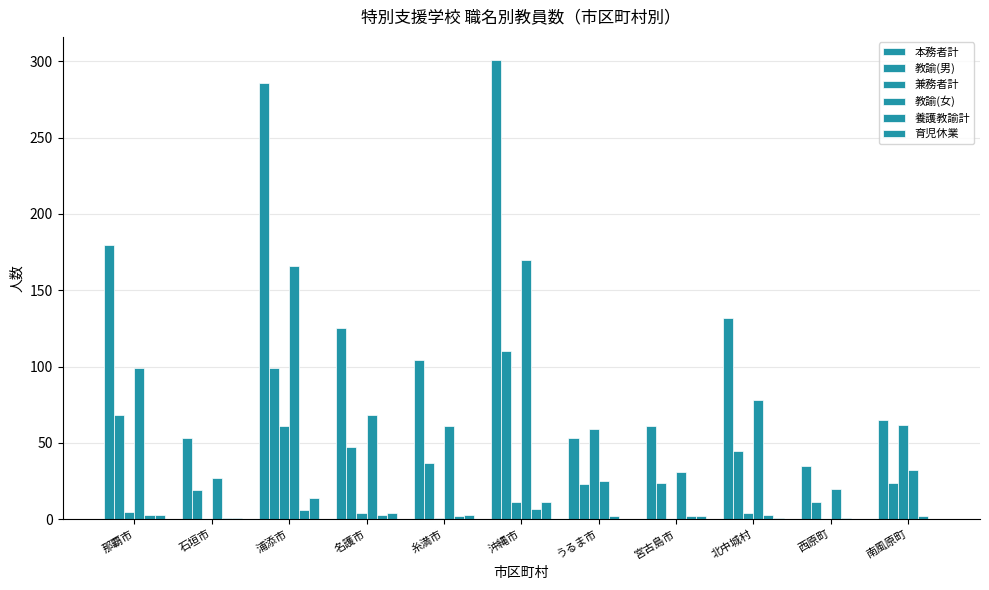

Reading right to left, extract all data points from this chart.

本務者計: 南風原町=65	西原町=35	北中城村=132	宮古島市=61	うるま市=53	沖縄市=301	糸満市=104	名護市=125	浦添市=286	石垣市=53	那覇市=180
教諭(男): 南風原町=24	西原町=11	北中城村=45	宮古島市=24	うるま市=23	沖縄市=110	糸満市=37	名護市=47	浦添市=99	石垣市=19	那覇市=68
兼務者計: 南風原町=62	西原町=0	北中城村=4	宮古島市=0	うるま市=59	沖縄市=11	糸満市=1	名護市=4	浦添市=61	石垣市=0	那覇市=5
教諭(女): 南風原町=32	西原町=20	北中城村=78	宮古島市=31	うるま市=25	沖縄市=170	糸満市=61	名護市=68	浦添市=166	石垣市=27	那覇市=99
養護教諭計: 南風原町=2	西原町=1	北中城村=3	宮古島市=2	うるま市=2	沖縄市=7	糸満市=2	名護市=3	浦添市=6	石垣市=1	那覇市=3
育児休業: 南風原町=0	西原町=0	北中城村=1	宮古島市=2	うるま市=0	沖縄市=11	糸満市=3	名護市=4	浦添市=14	石垣市=1	那覇市=3